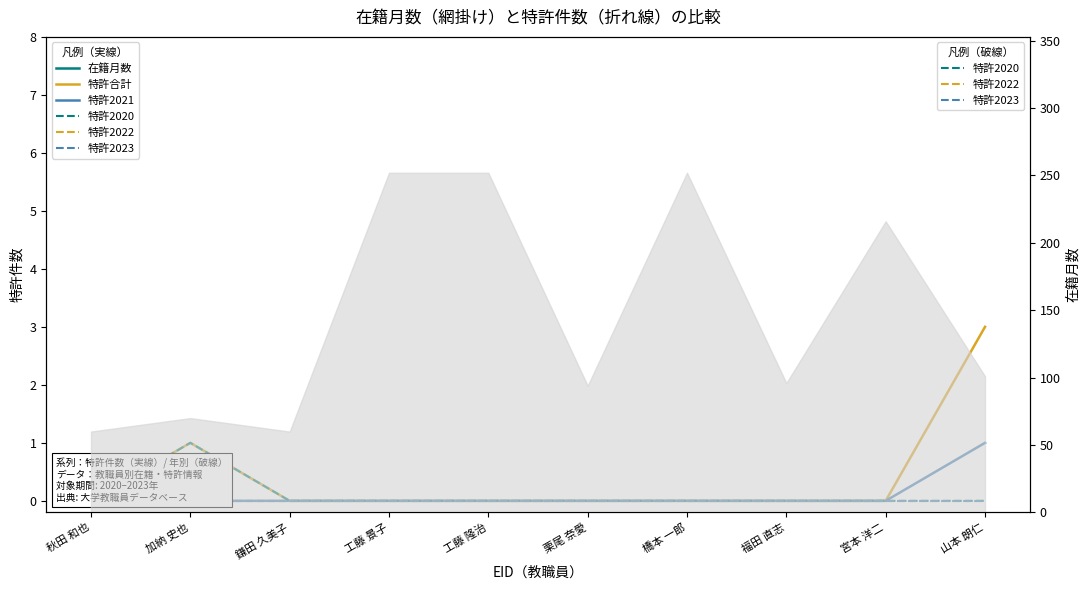

True or false: 特許2022 has more than 2 interior local peaks.

False